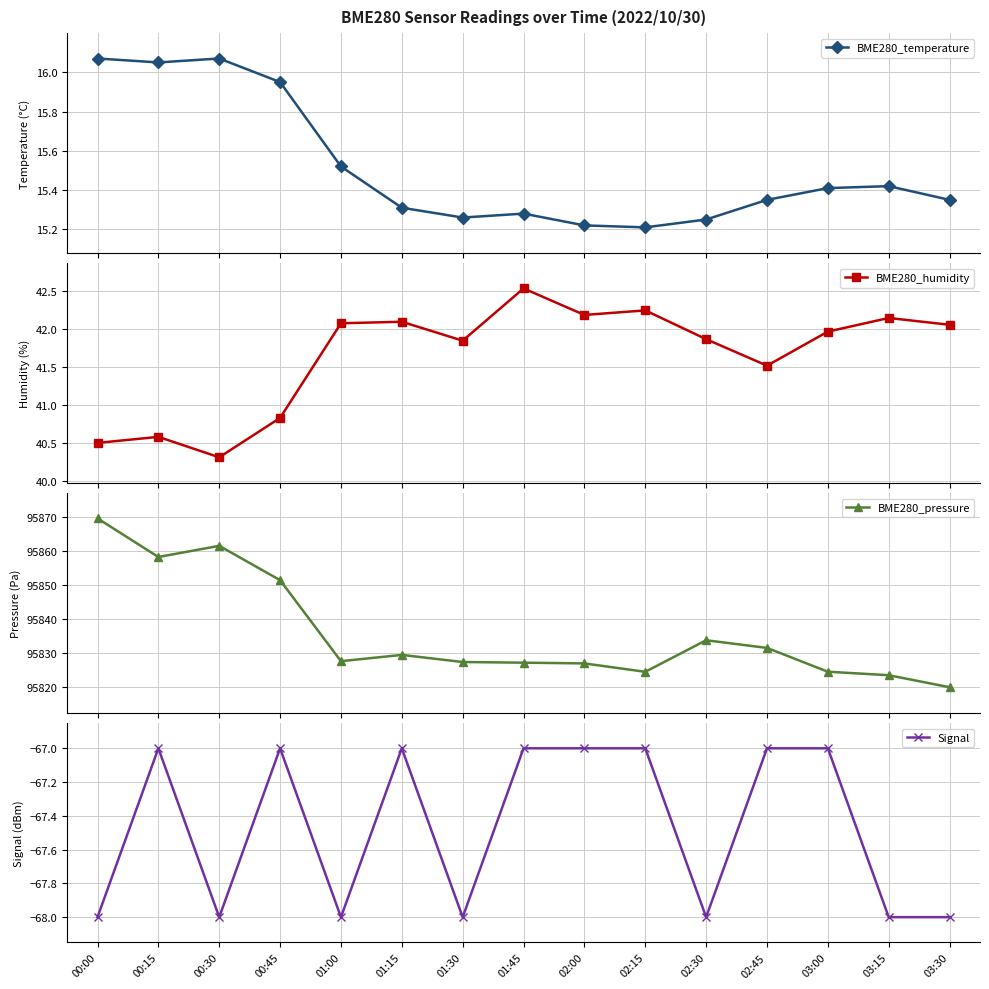

List the labels in order of Signal value, largest first.

00:15, 00:45, 01:15, 01:45, 02:00, 02:15, 02:45, 03:00, 00:00, 00:30, 01:00, 01:30, 02:30, 03:15, 03:30